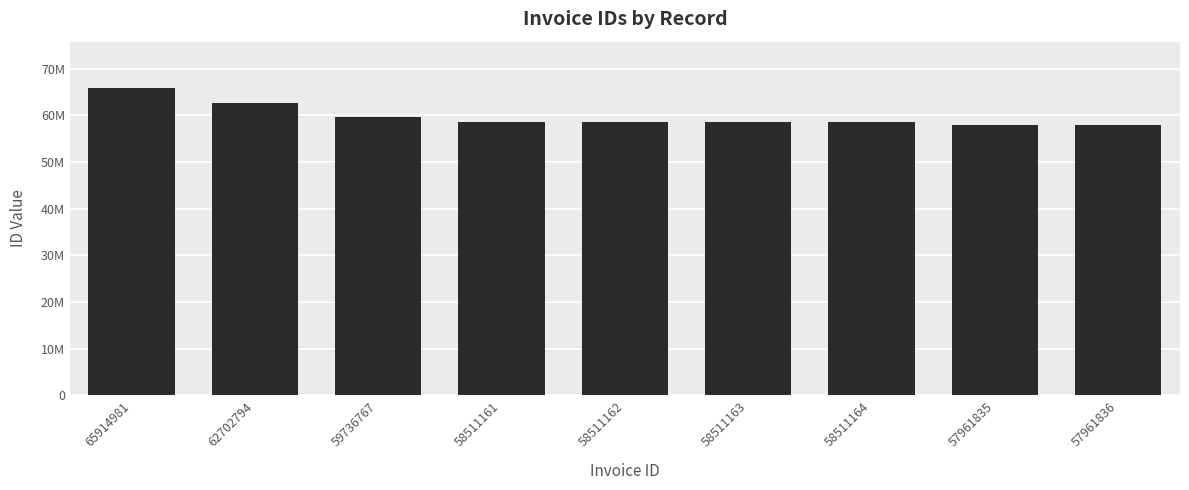

Reading right to left, transcribe all the data shown in this chart.

57961836	57961835	58511164	58511163	58511162	58511161	59736767	62702794	65914981